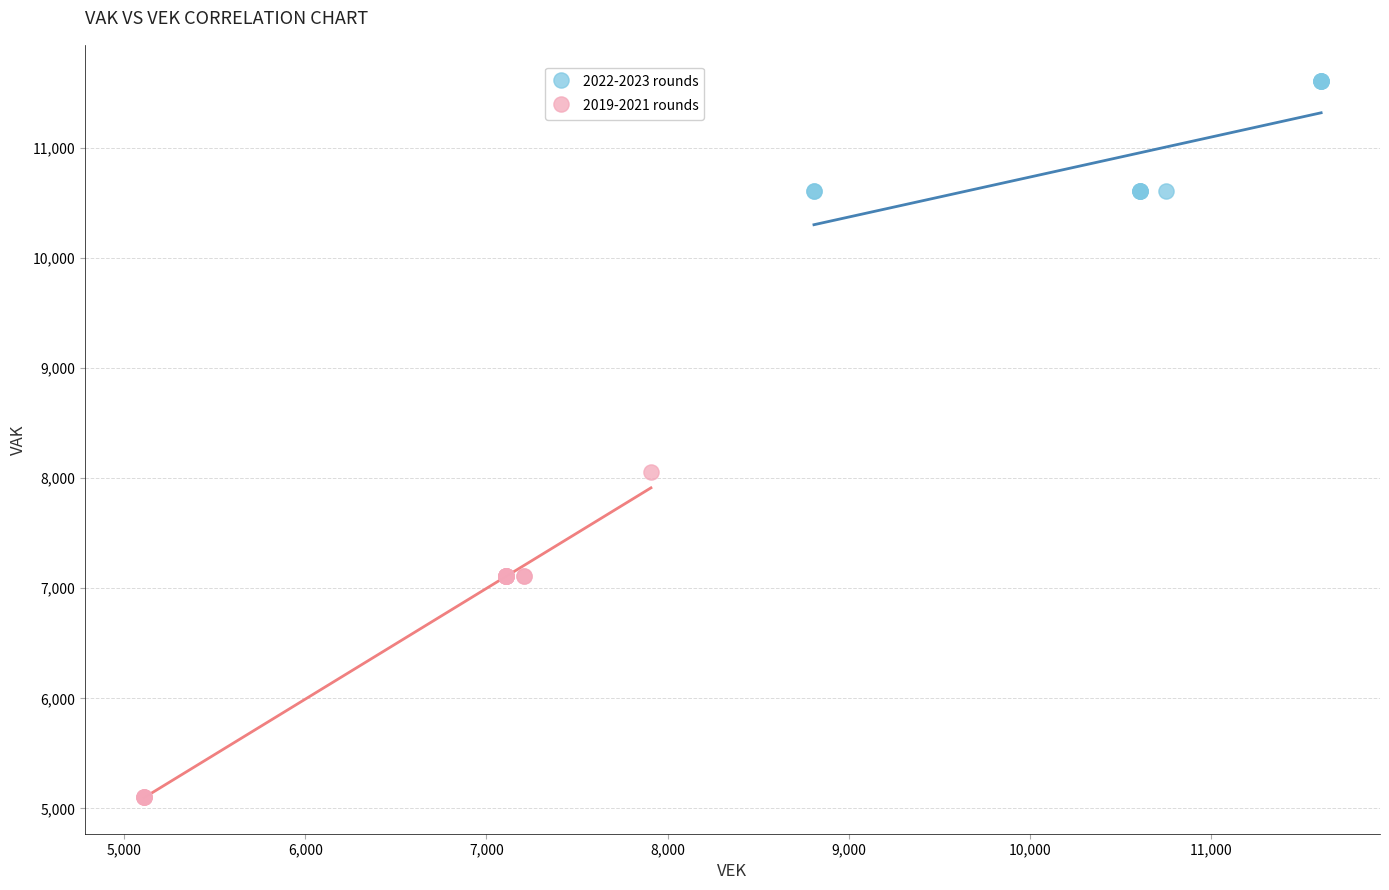

Which series has the largest Y range (max minus min)?

2019-2021 rounds